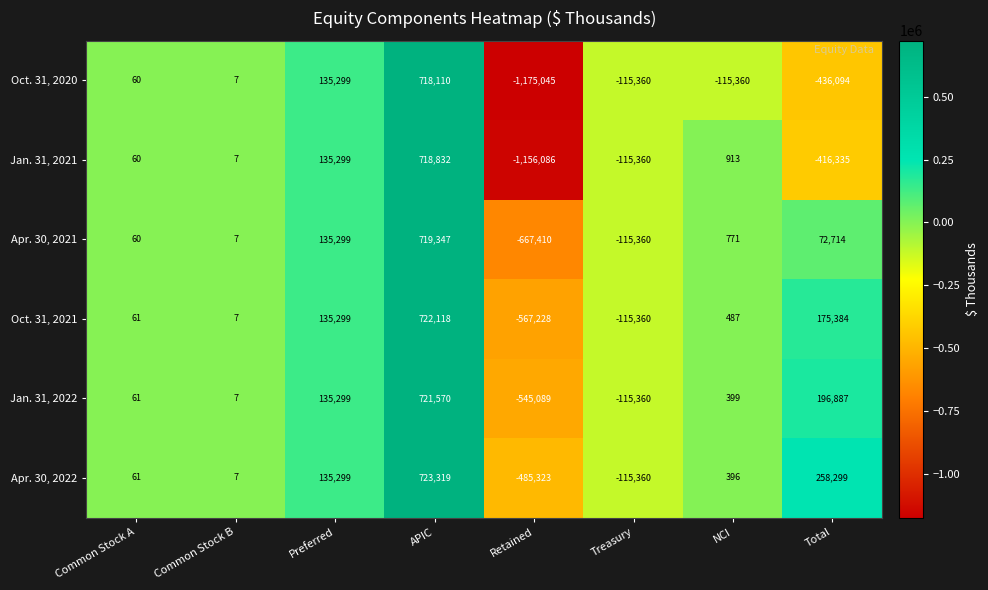

What is the difference between the maximum and second lowest values in the Oct. 31, 2021 series?

837478